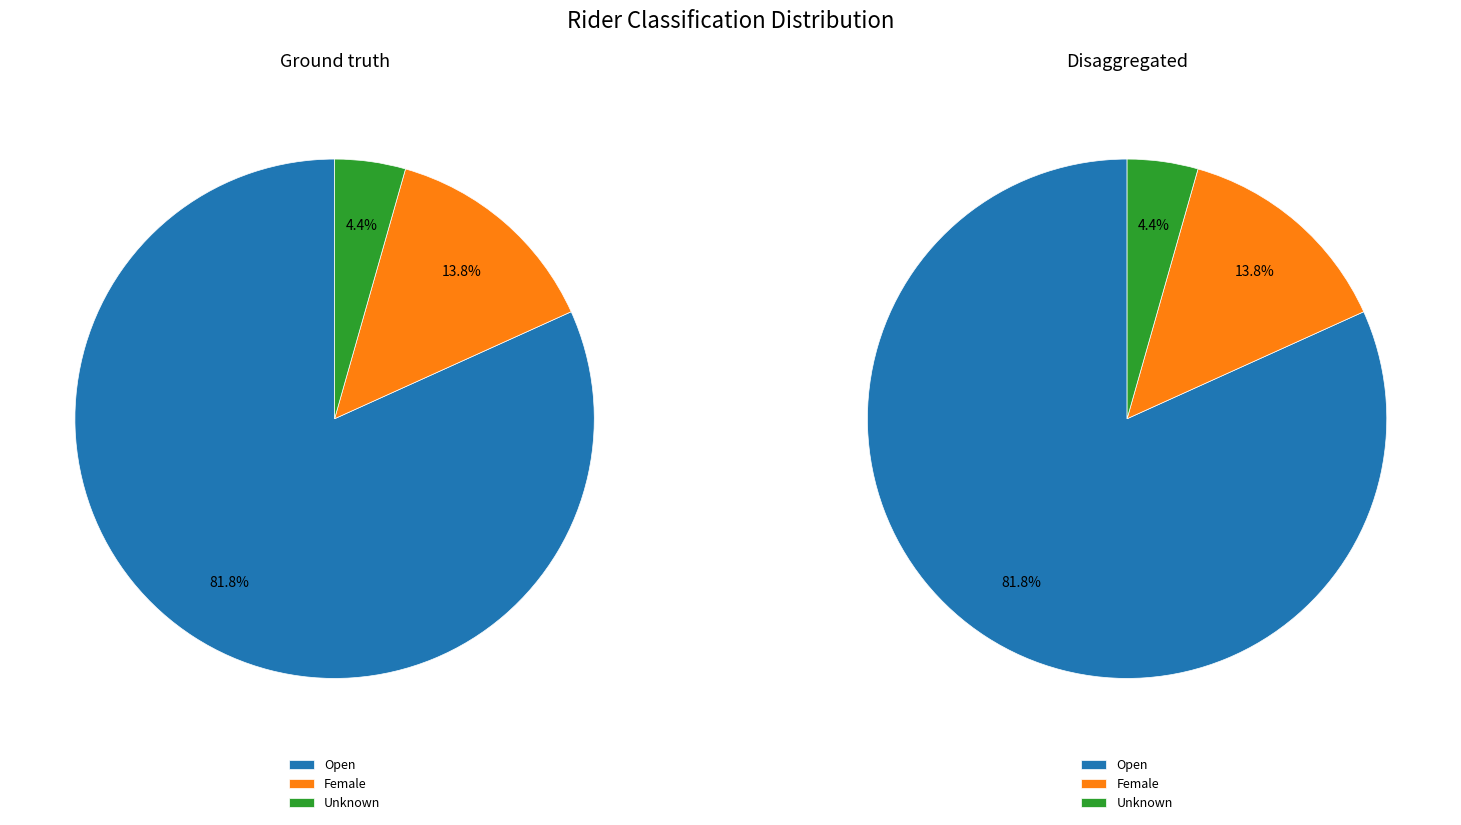

Do Unknown and Open together represent more than half of the pie?

Yes